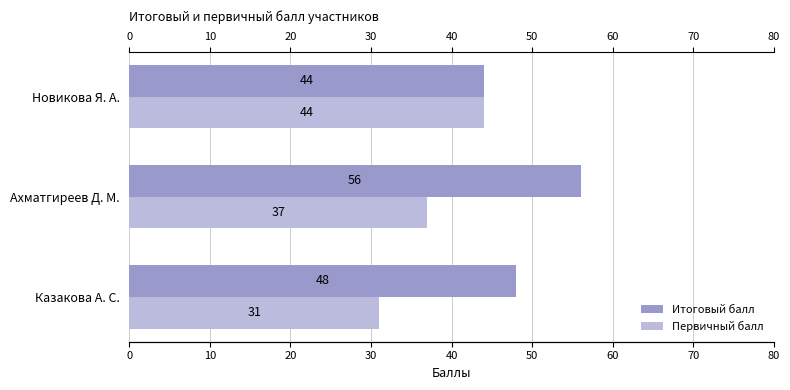

What are all the series names shown in the legend?

Итоговый балл, Первичный балл